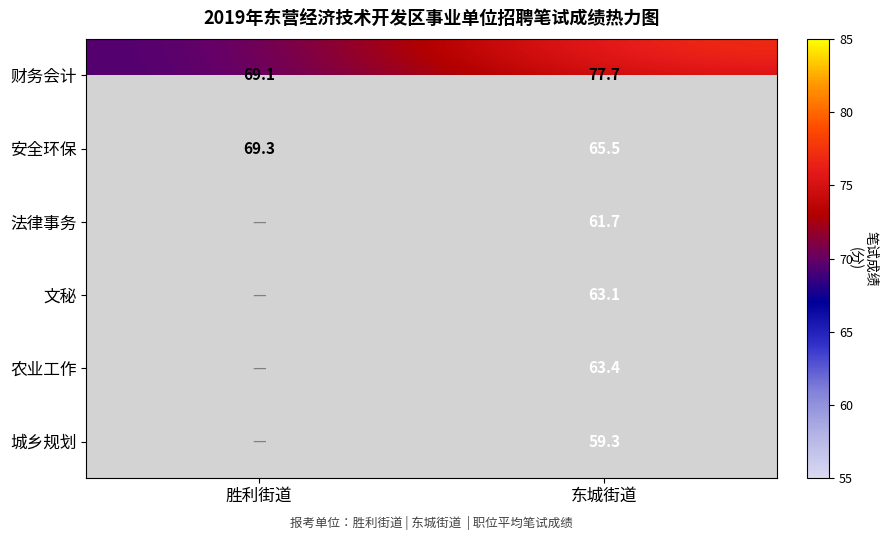

True or false: 文秘 has a value of 63.1 at 东城街道.

True